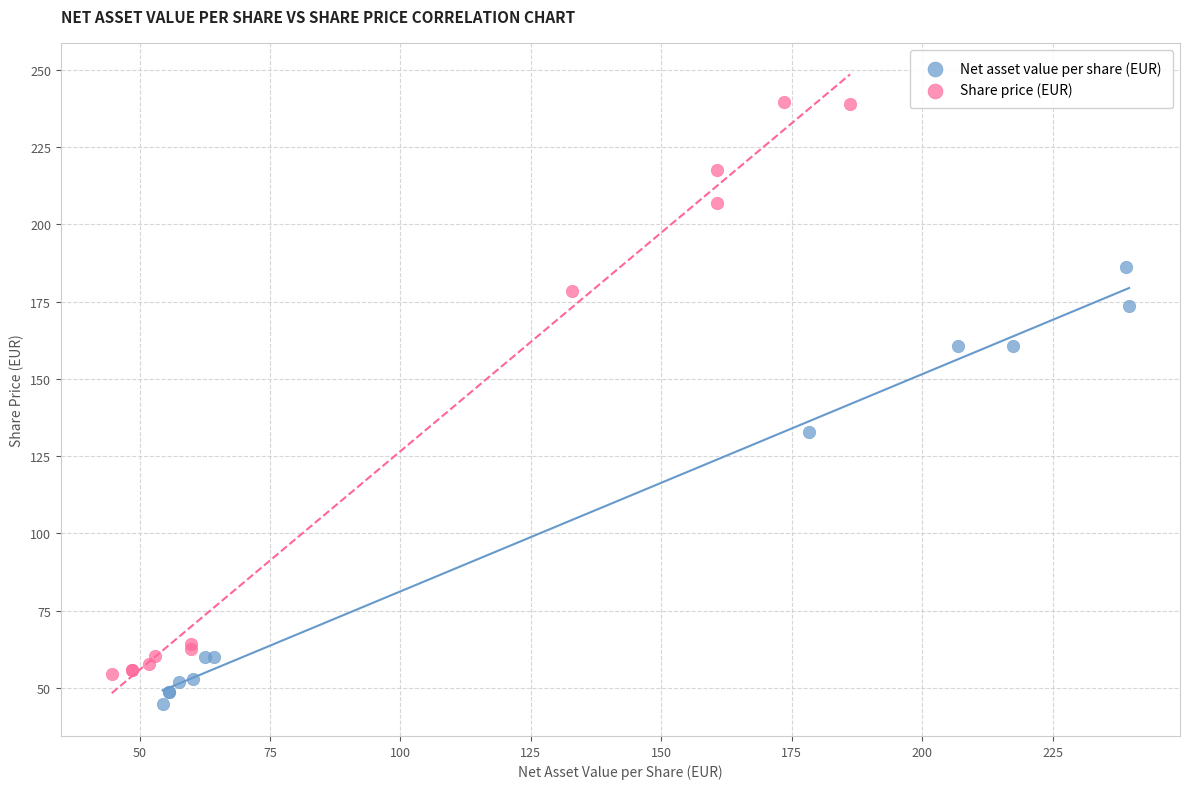

Which series contains the lowest Y value?

Net asset value per share (EUR)